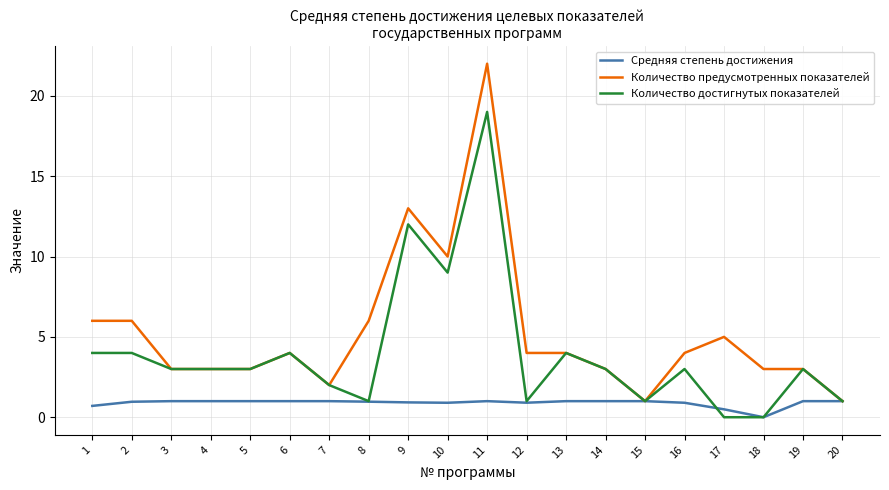

Rank the series by their average value, from highest to lowest.

Количество предусмотренных показателей, Количество достигнутых показателей, Средняя степень достижения